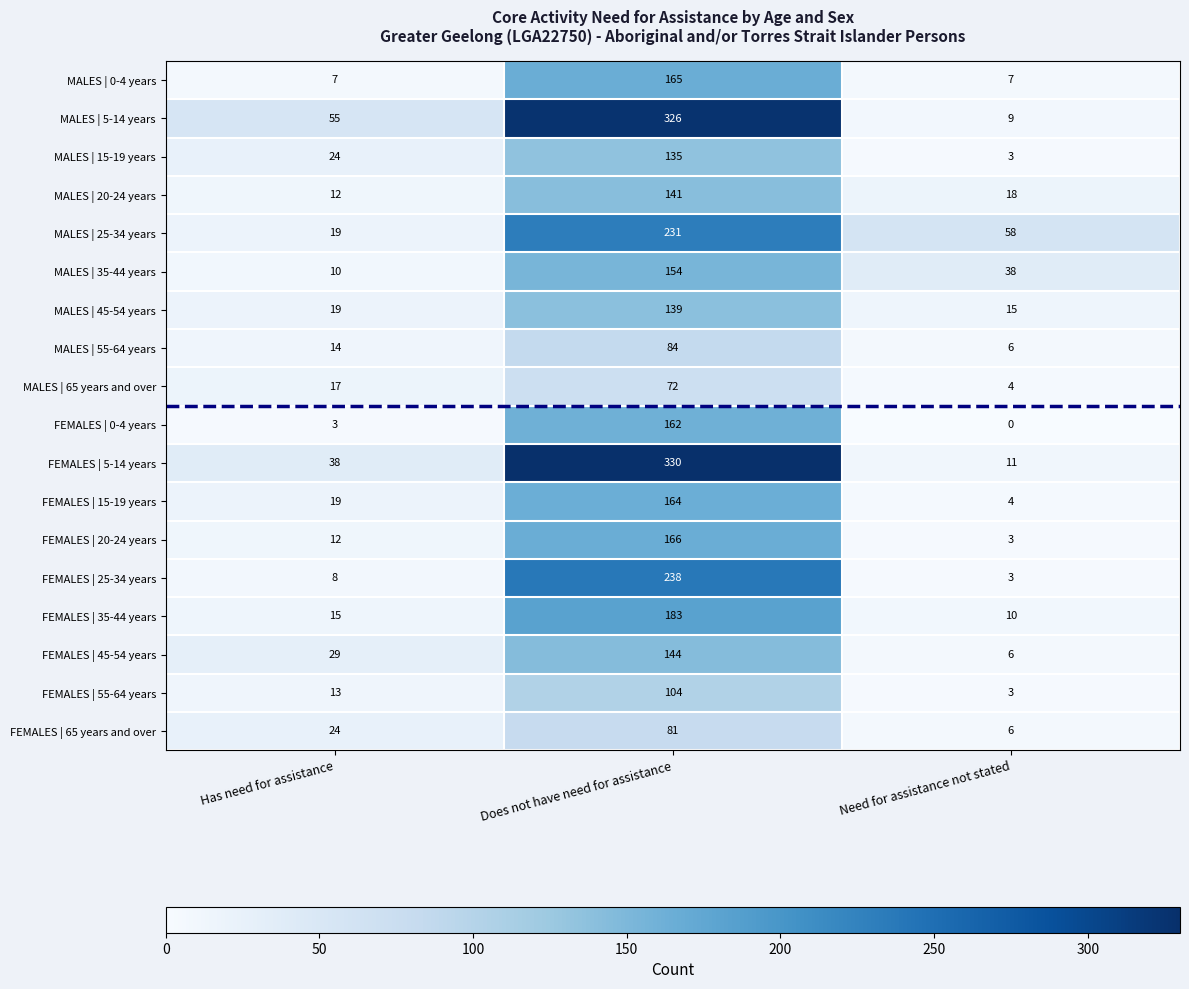

Rank the series at Does not have need for assistance from highest to lowest value.

FEMALES | 5-14 years, MALES | 5-14 years, FEMALES | 25-34 years, MALES | 25-34 years, FEMALES | 35-44 years, FEMALES | 20-24 years, MALES | 0-4 years, FEMALES | 15-19 years, FEMALES | 0-4 years, MALES | 35-44 years, FEMALES | 45-54 years, MALES | 20-24 years, MALES | 45-54 years, MALES | 15-19 years, FEMALES | 55-64 years, MALES | 55-64 years, FEMALES | 65 years and over, MALES | 65 years and over